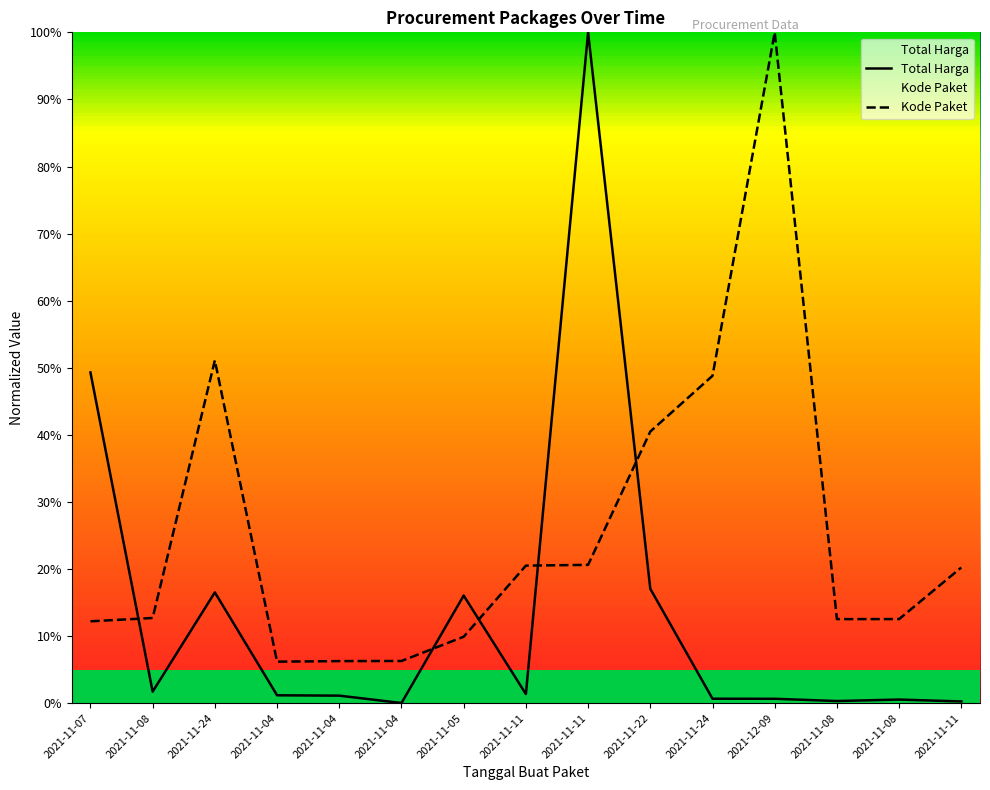

How many times do Kode Paket and Total Harga cross each other?

5